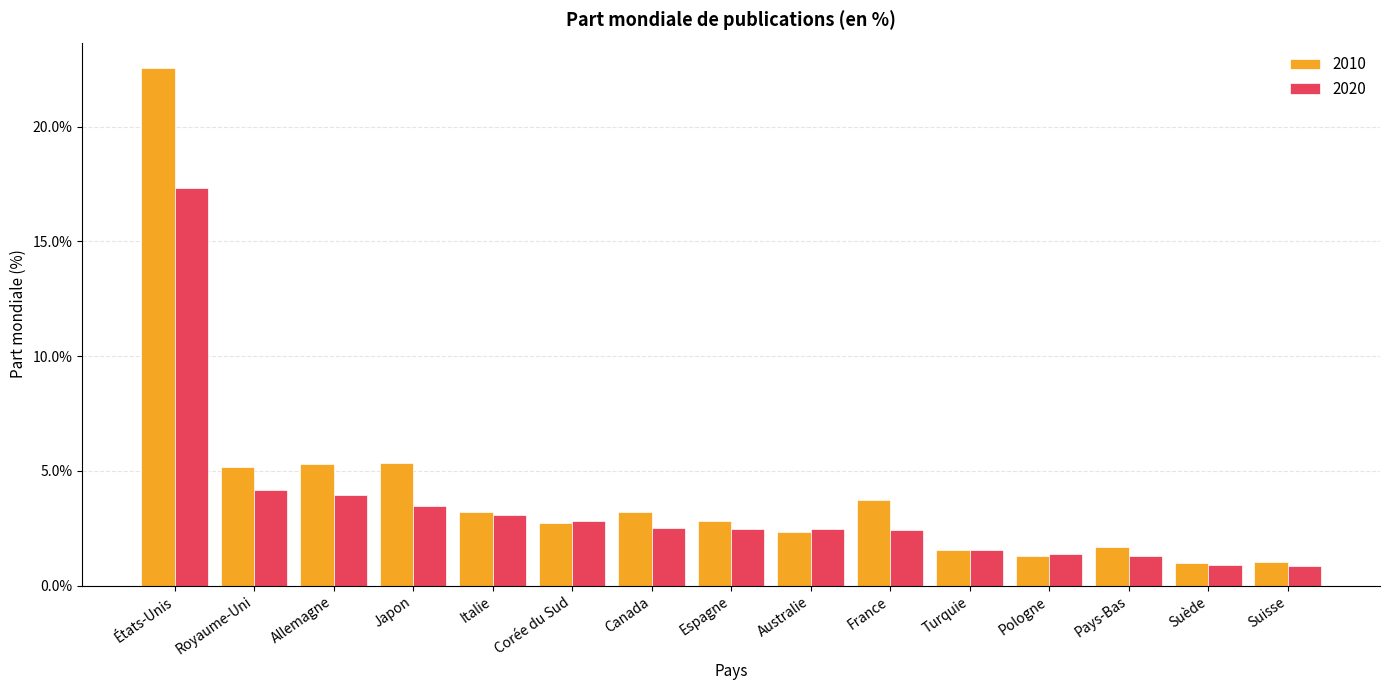

At how many categories does at least one series exceed 0?

15